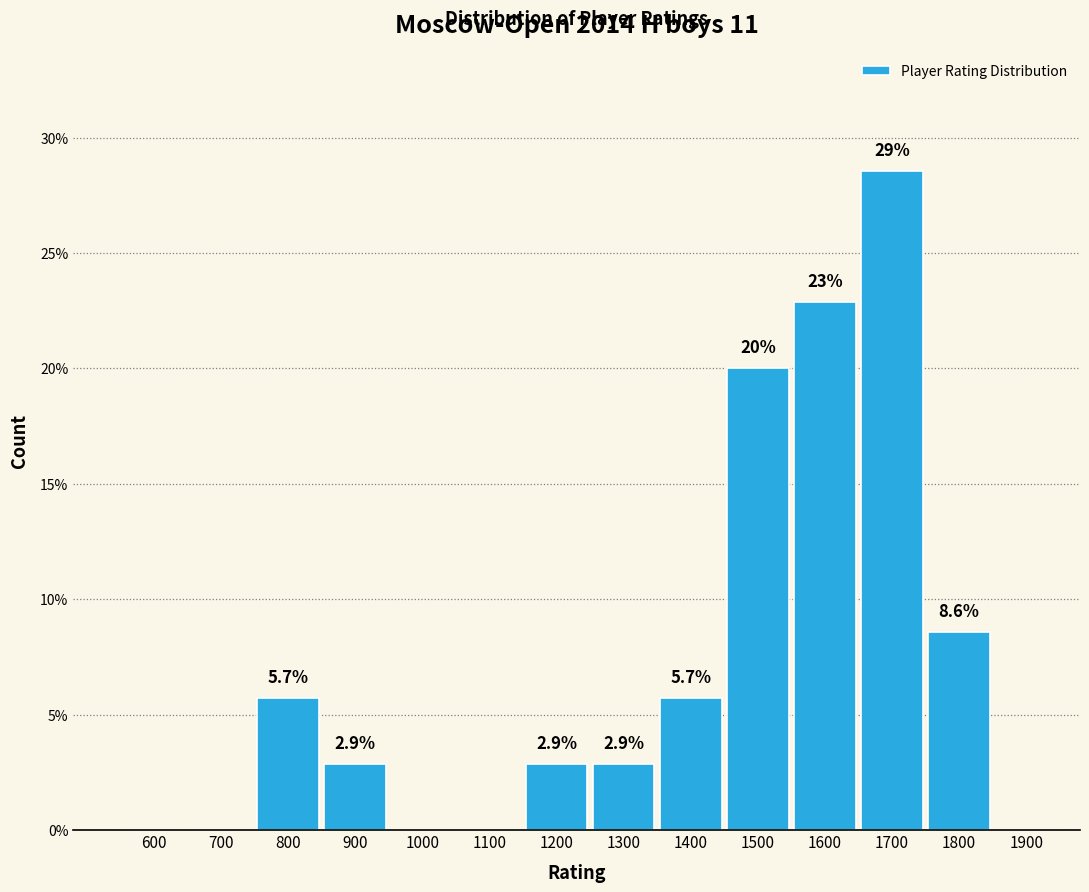

Reading left to right, extract all data points from this chart.

600=0.0	700=0.0	800=5.7	900=2.9	1000=0.0	1100=0.0	1200=2.9	1300=2.9	1400=5.7	1500=20.0	1600=22.9	1700=28.6	1800=8.6	1900=0.0